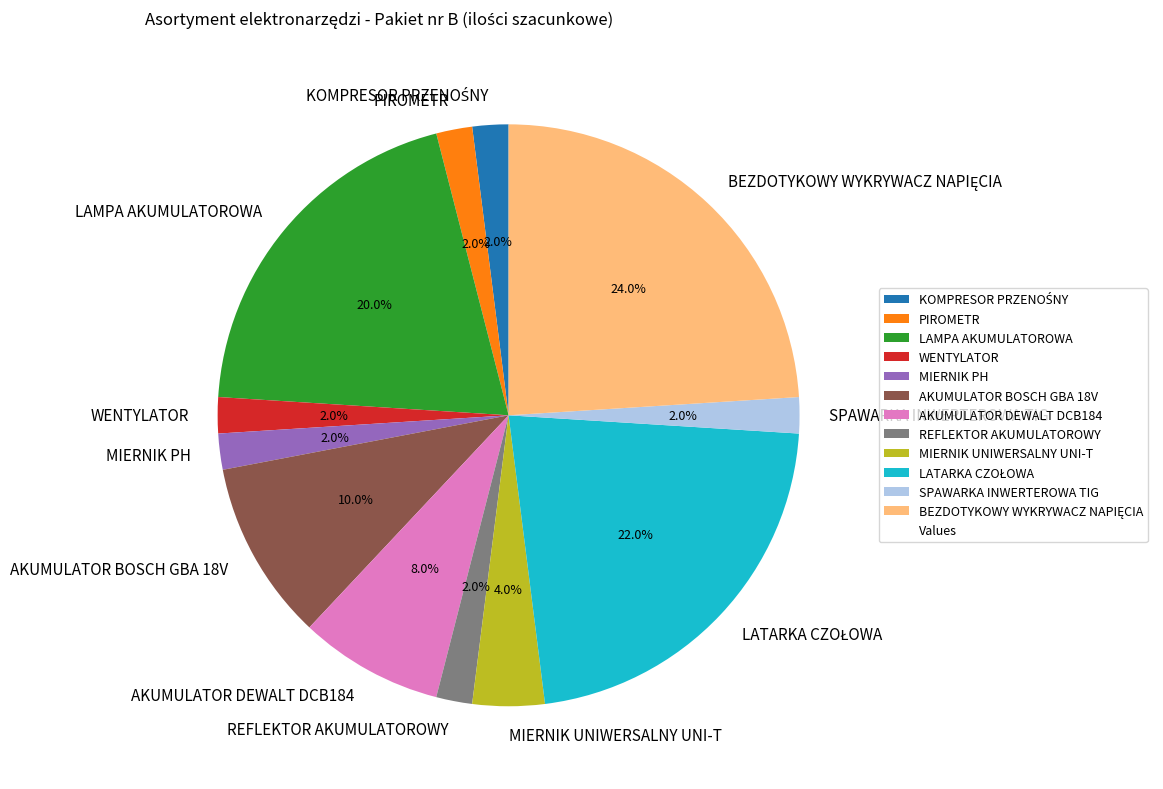

Do MIERNIK PH and WENTYLATOR together represent more than half of the pie?

No